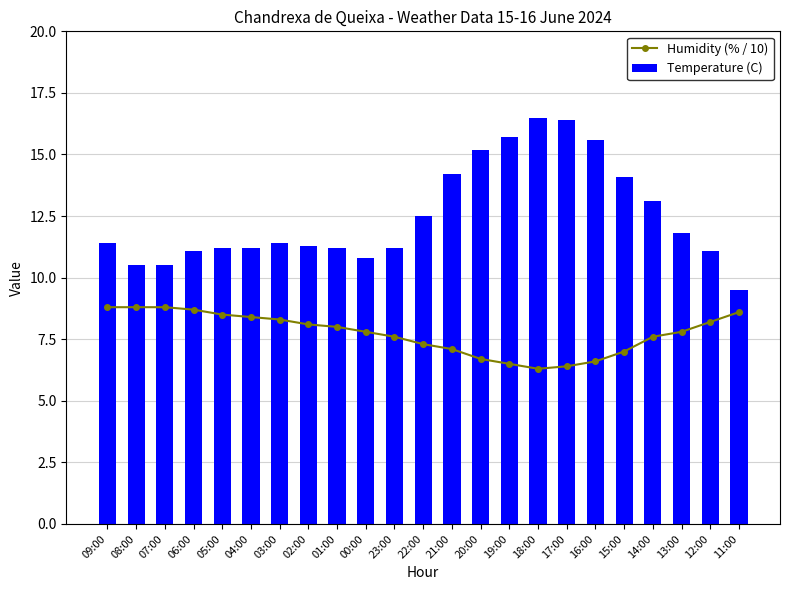

The value of Temperature (C) at 06:00 is 4.2. True or false?

False